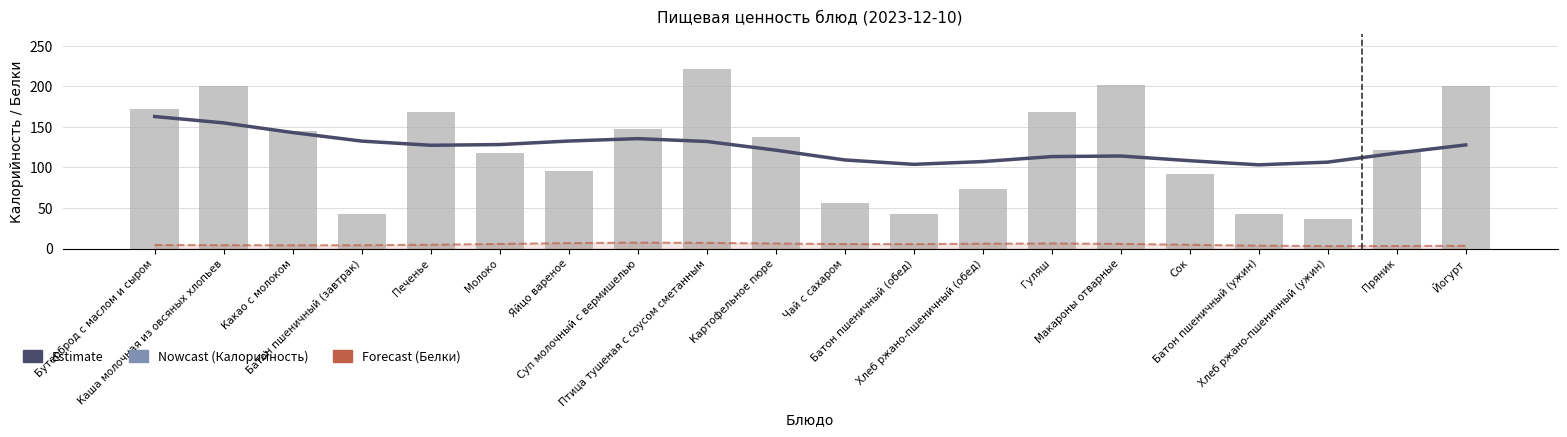

What is the difference between the Estimate (сглаженная калорийность) values at Сок and Пряник?

9.4